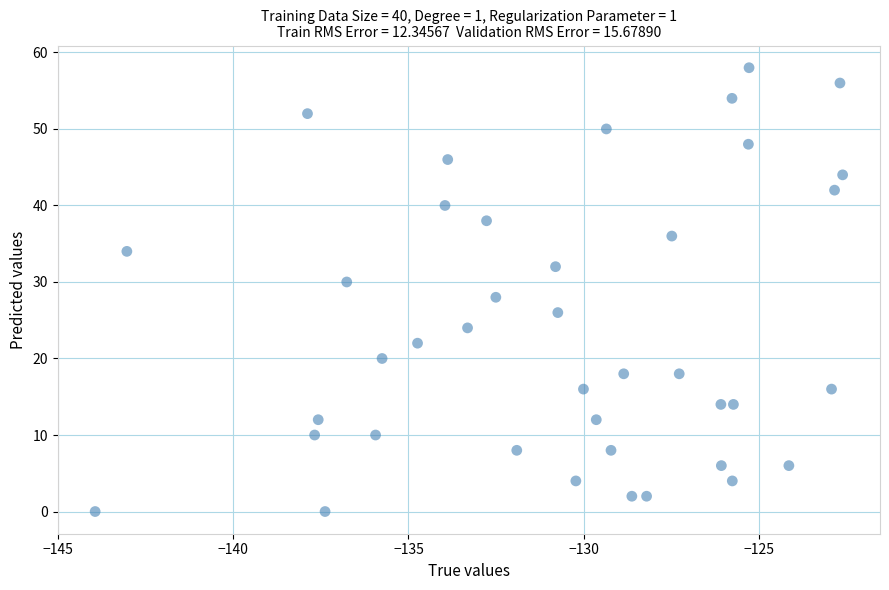

What is the range of Y values (max minus min)?

58